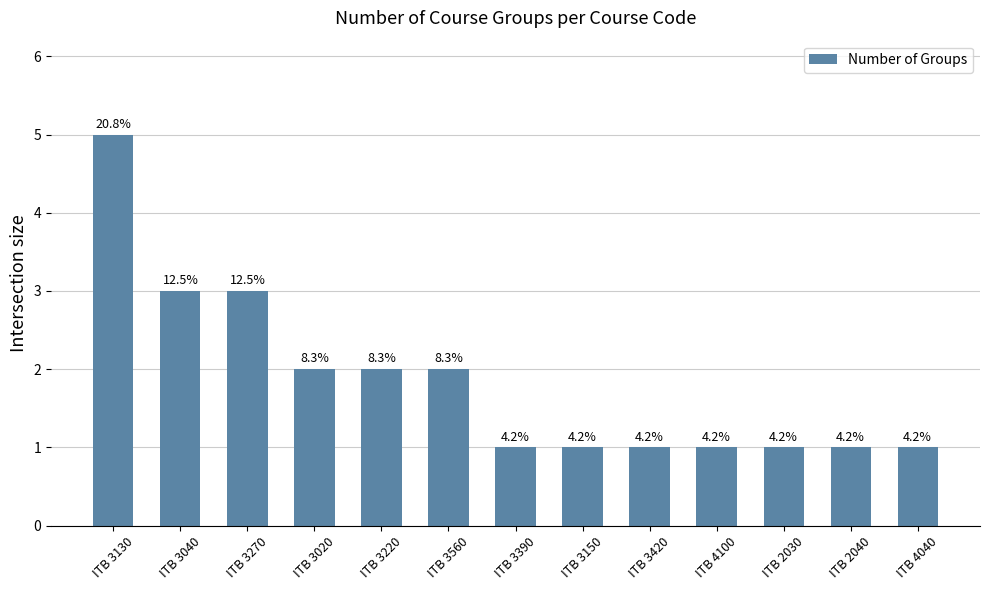

Reading left to right, list all the values displayed in this chart.

5	3	3	2	2	2	1	1	1	1	1	1	1